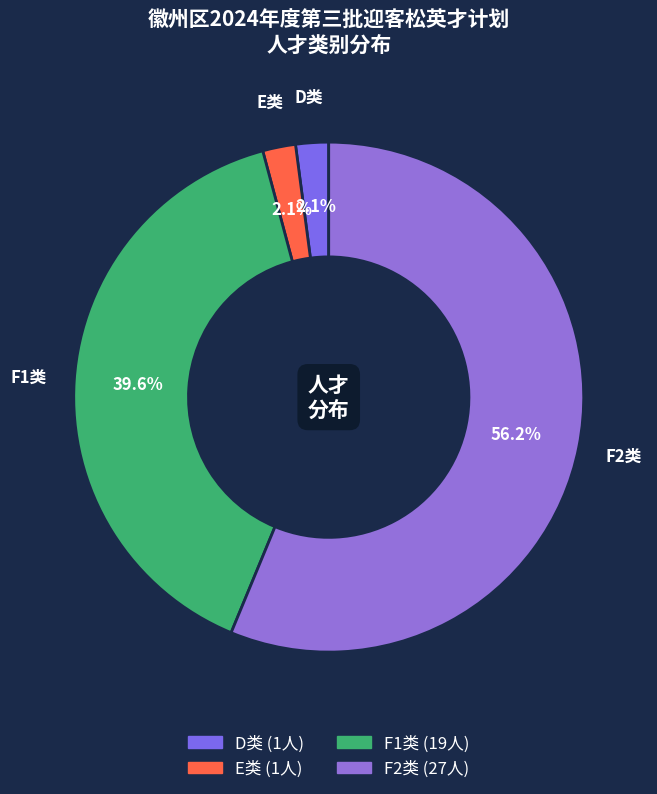

What is the majority slice?

F2类